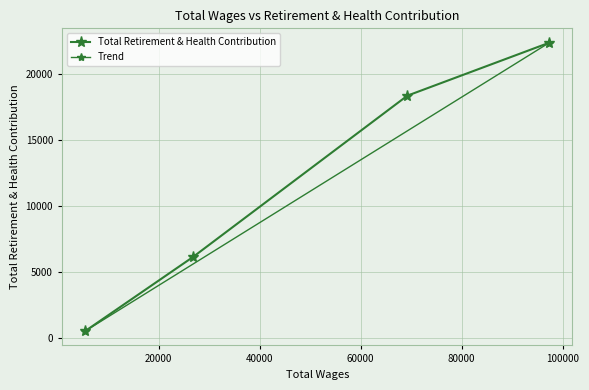

True or false: the data has more than 0 interior local peaks.

False